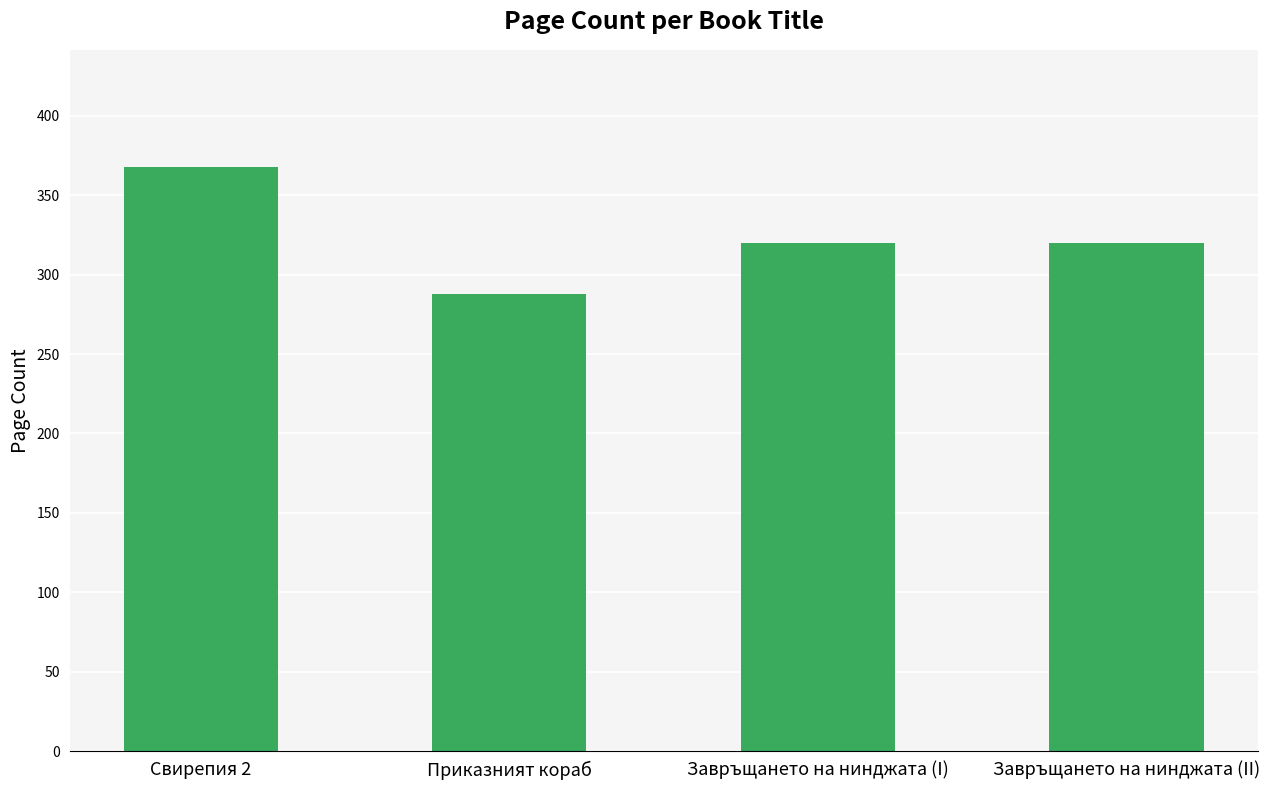

Reading right to left, extract all data points from this chart.

Завръщането на нинджата (II)=320	Завръщането на нинджата (I)=320	Приказният кораб=288	Свирепия 2=368